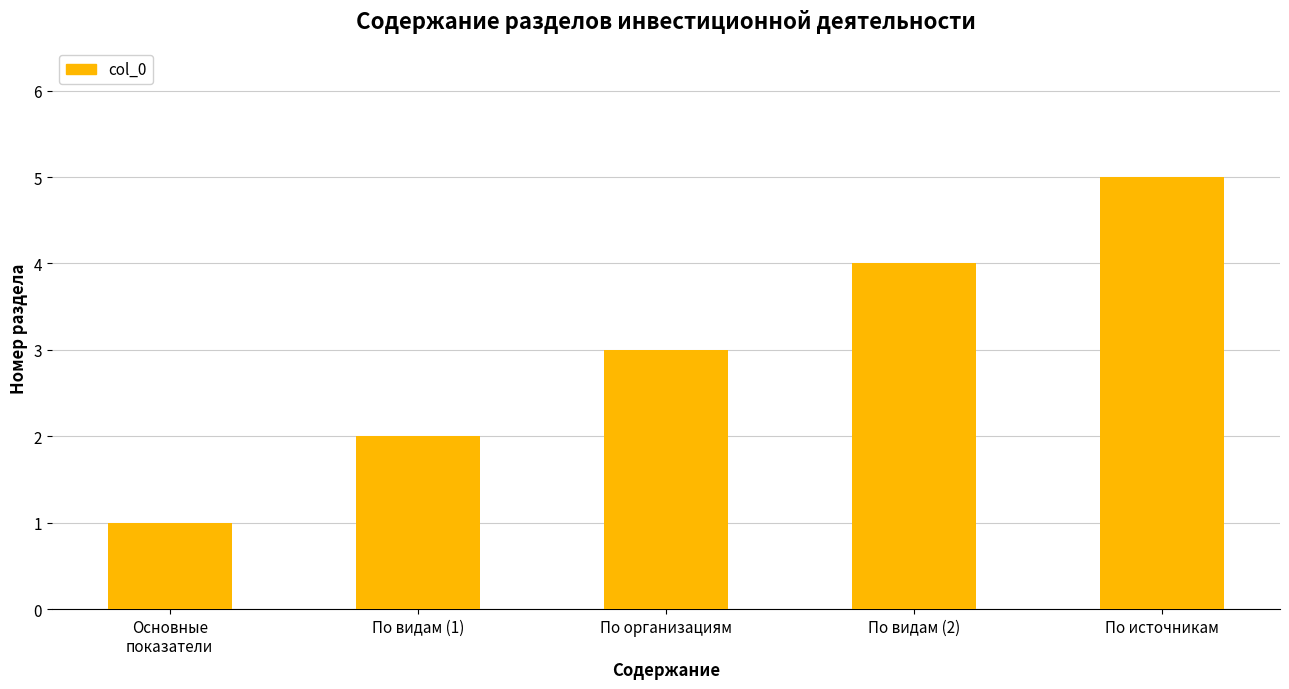

The value at По видам (1) is 2. True or false?

True